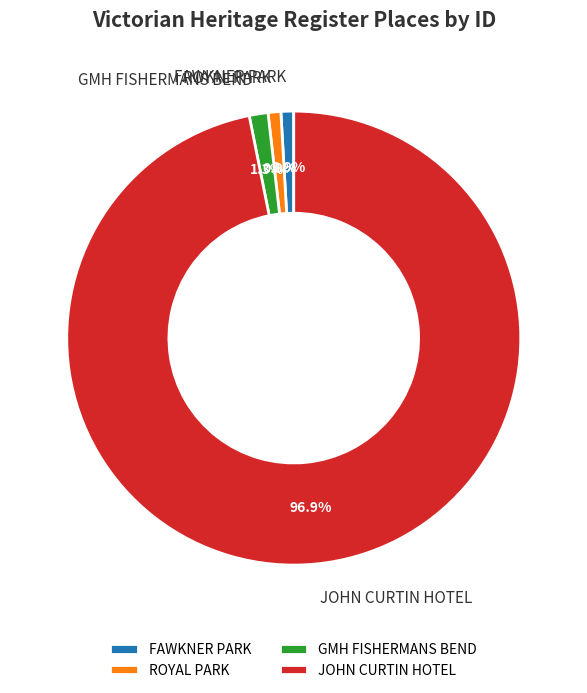

What is the ratio of the value at JOHN CURTIN HOTEL to the value at FAWKNER PARK?

106.9